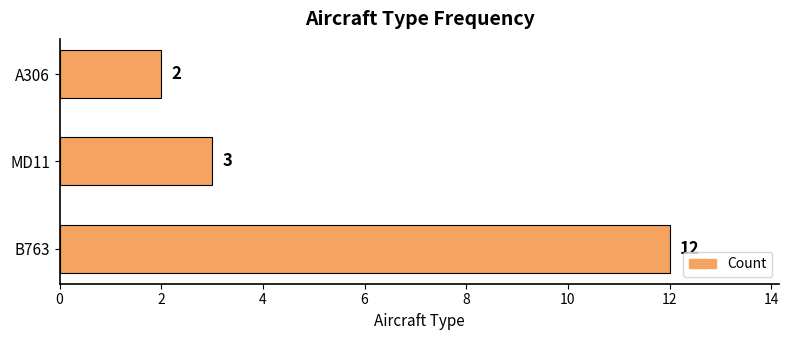

Between B763 and A306, which is larger?

B763